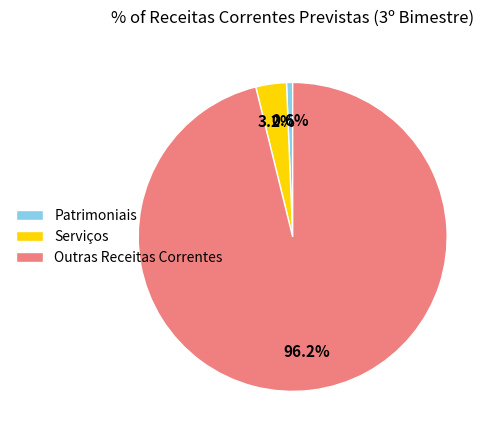

To the nearest percent, what is the average slice percentage?

33%